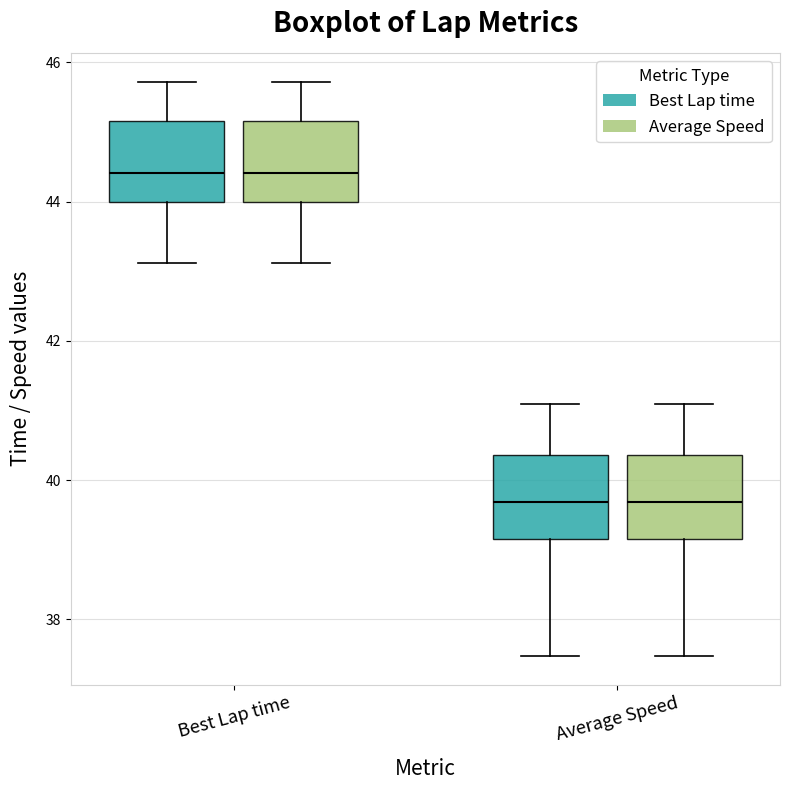

Reading left to right, read every box against the y-axis: the position of its median line, the range the box covers, and the ends of its whiskers. The values are not printed on the chart, so give them approximately, as read against the axis.

Best Lap time (Best Lap time): median 44.4, box 44.0 to 45.2, whiskers 43.2 to 45.8
Best Lap time (Average Speed): median 44.4, box 44.0 to 45.2, whiskers 43.2 to 45.8
Average Speed (Best Lap time): median 39.6, box 39.2 to 40.4, whiskers 37.4 to 41.0
Average Speed (Average Speed): median 39.6, box 39.2 to 40.4, whiskers 37.4 to 41.0